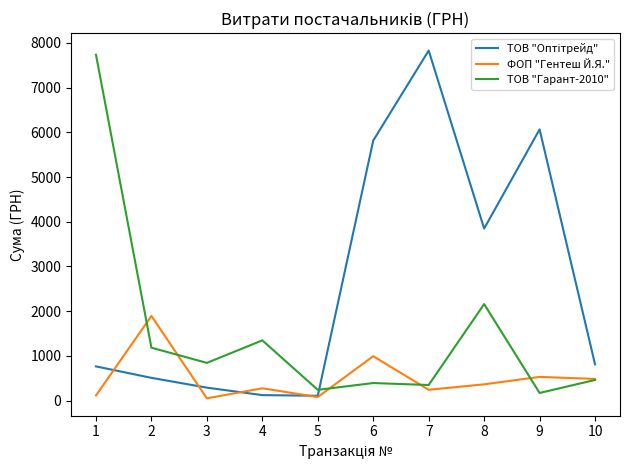

Which category has the highest value across all series?

7